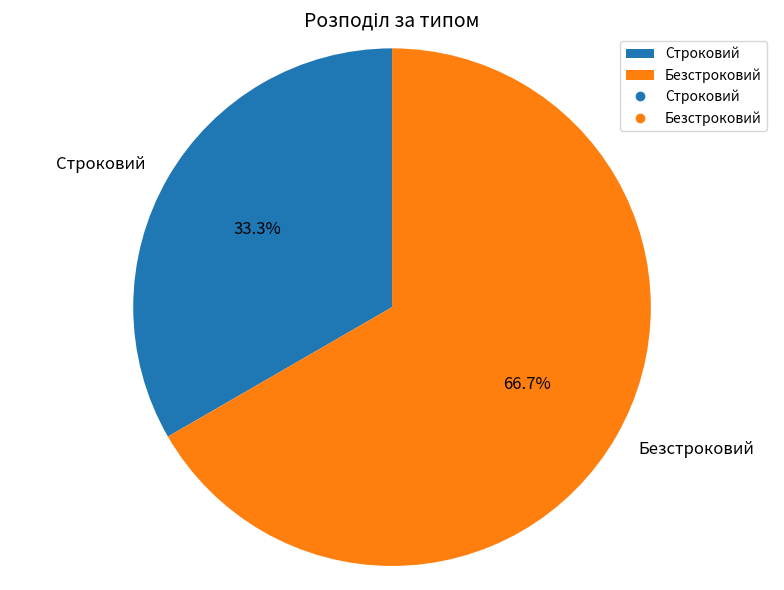

Do Безстроковий and Строковий together represent more than half of the pie?

Yes